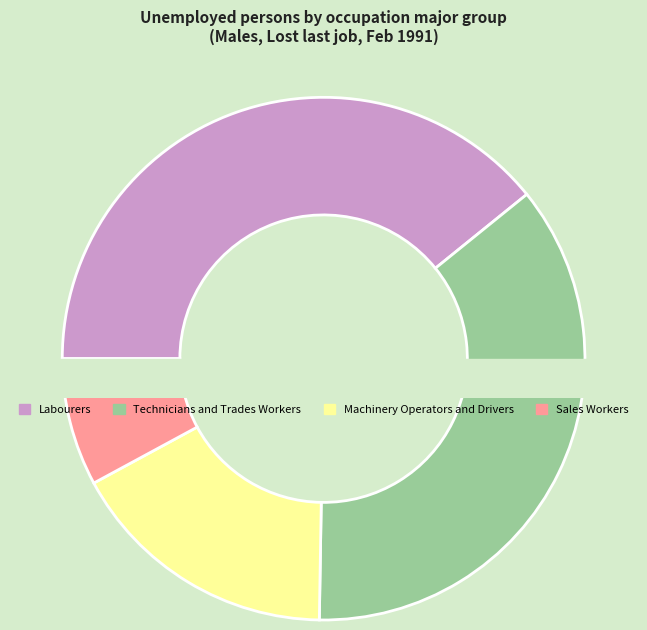

What percentage is NOT represented by Labourers?

67.5%